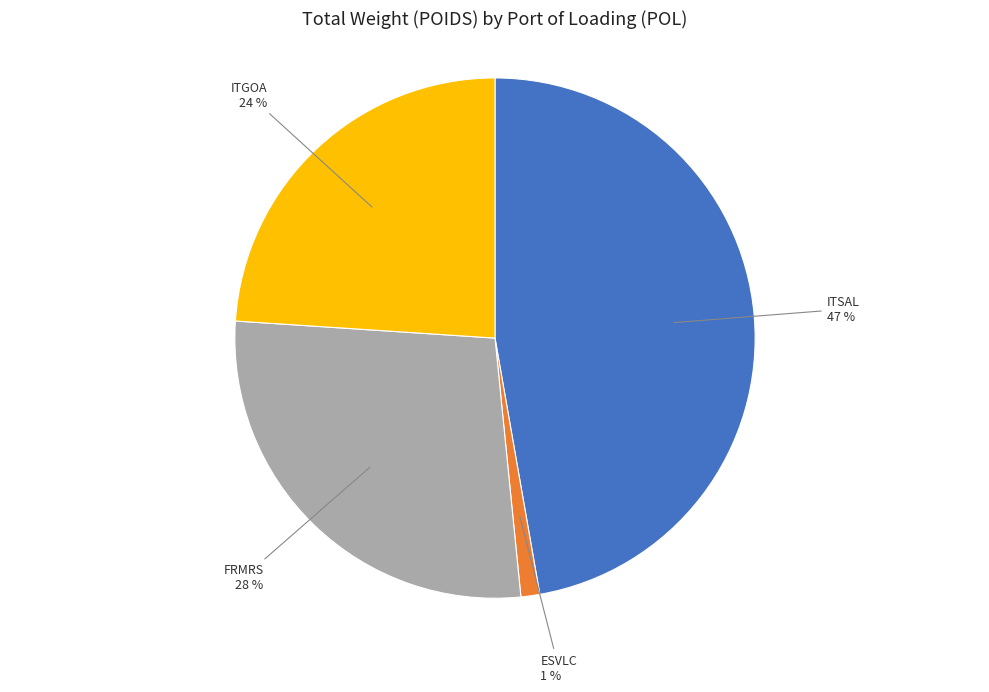

To the nearest percent, what is the average slice percentage?

25%